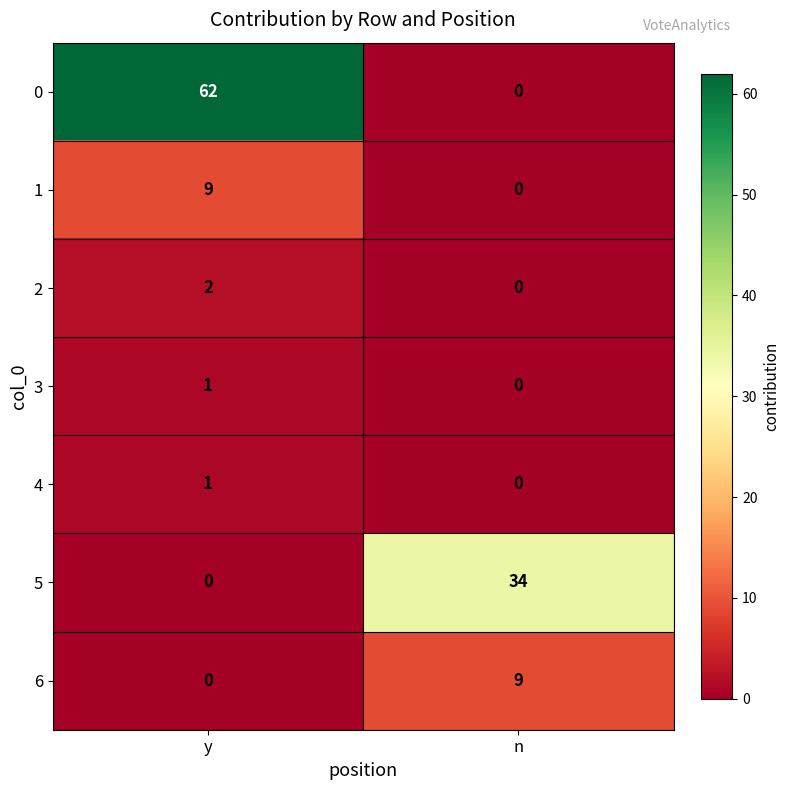

How many values in the 4 series are below 1?

1